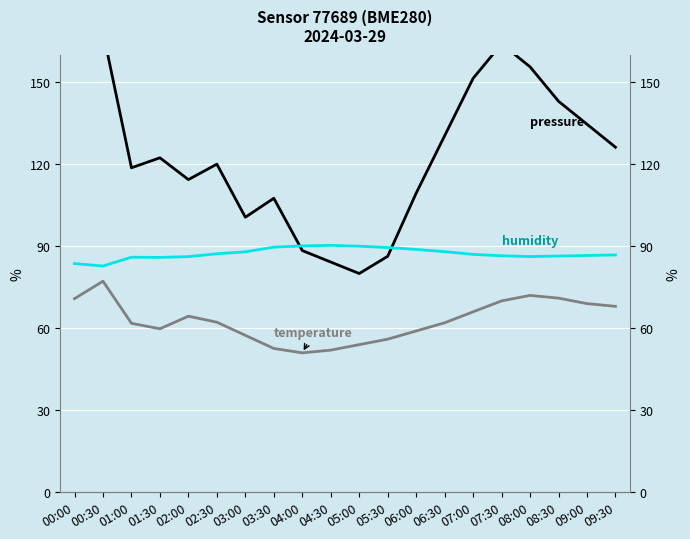

Reading left to right, transcribe all the data shown in this chart.

pressure: 00:00=180.0	00:30=168.4	01:00=118.7	01:30=122.3	02:00=114.3	02:30=120.0	03:00=100.6	03:30=107.5	04:00=88.4	04:30=84.2	05:00=80.0	05:30=86.3	06:00=109.4	06:30=130.4	07:00=151.4	07:30=164.0	08:00=155.6	08:30=143.0	09:00=134.6	09:30=126.2
humidity: 00:00=83.6	00:30=82.8	01:00=86.0	01:30=85.9	02:00=86.2	02:30=87.2	03:00=87.9	03:30=89.7	04:00=90.1	04:30=90.3	05:00=90.0	05:30=89.5	06:00=88.8	06:30=88.0	07:00=87.0	07:30=86.5	08:00=86.2	08:30=86.4	09:00=86.6	09:30=86.8
temperature: 00:00=70.8	00:30=77.2	01:00=61.8	01:30=59.8	02:00=64.4	02:30=62.2	03:00=57.4	03:30=52.6	04:00=51.0	04:30=52.0	05:00=54.0	05:30=56.0	06:00=59.0	06:30=62.0	07:00=66.0	07:30=70.0	08:00=72.0	08:30=71.0	09:00=69.0	09:30=68.0